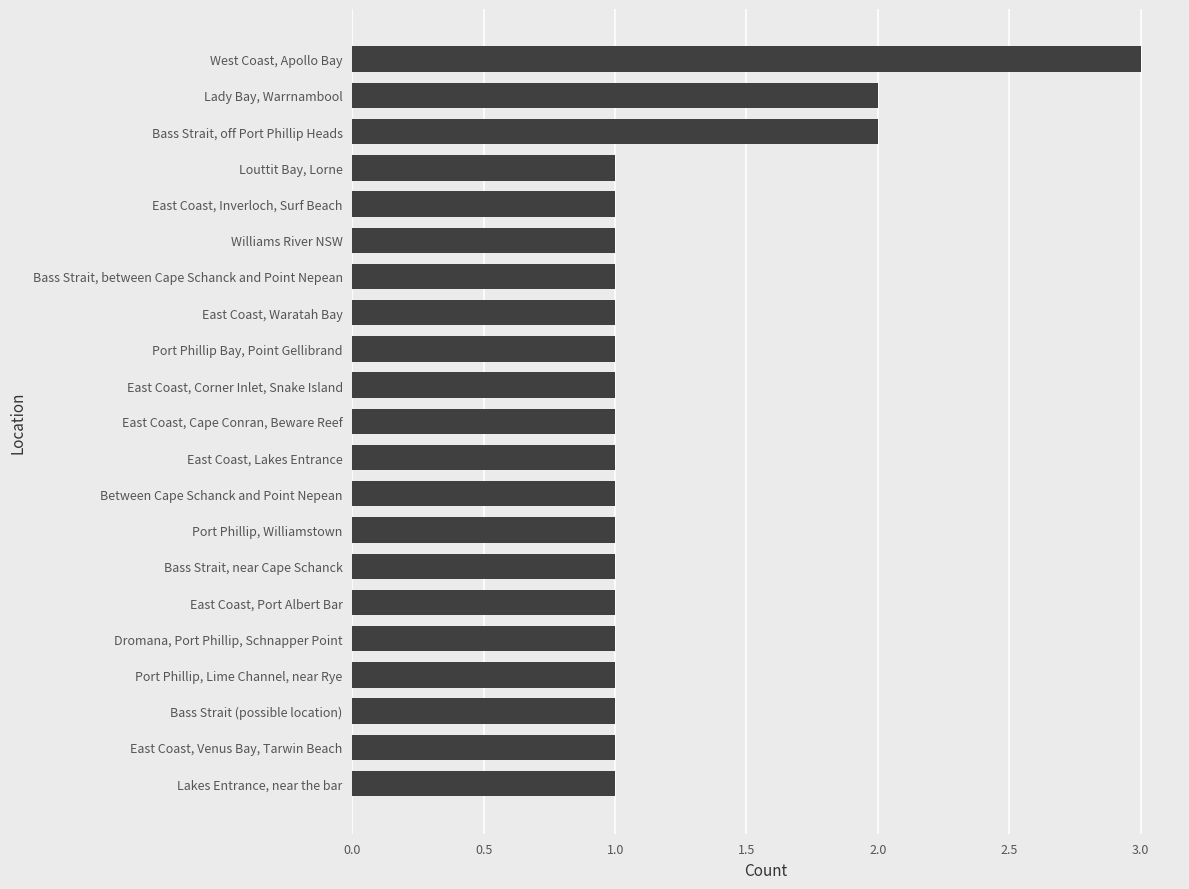

Reading bottom to top, extract all data points from this chart.

1	1	1	1	1	1	1	1	1	1	1	1	1	1	1	1	1	1	2	2	3